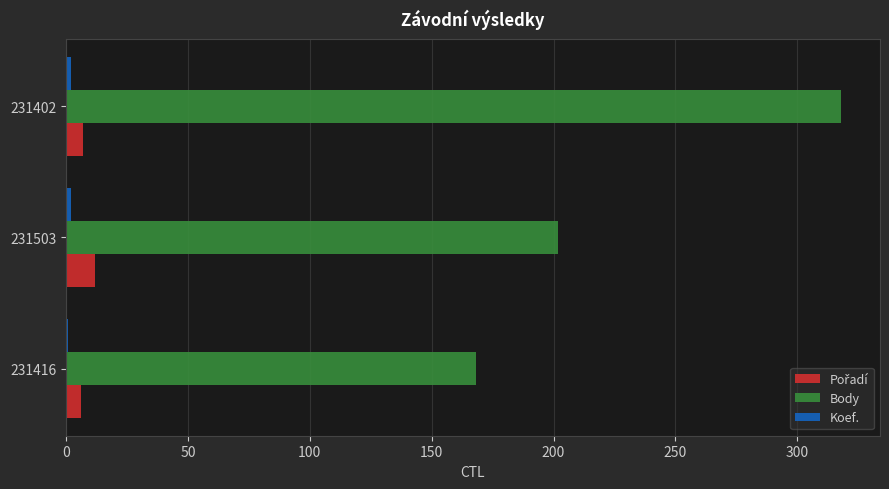

At which label is Body closest to 243?

231503